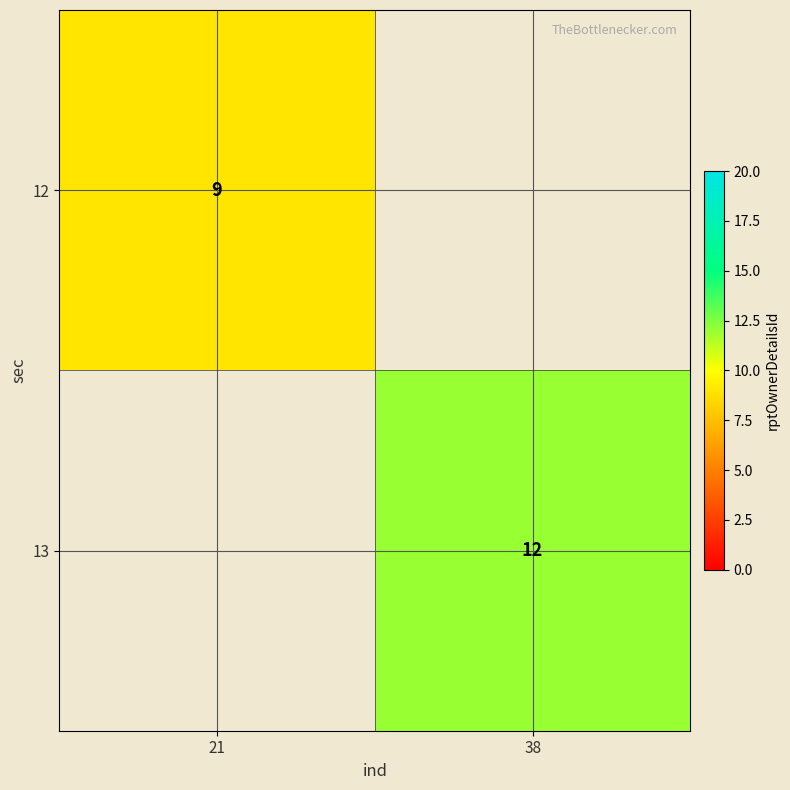

The 12 series shows 3 at 21. True or false?

False